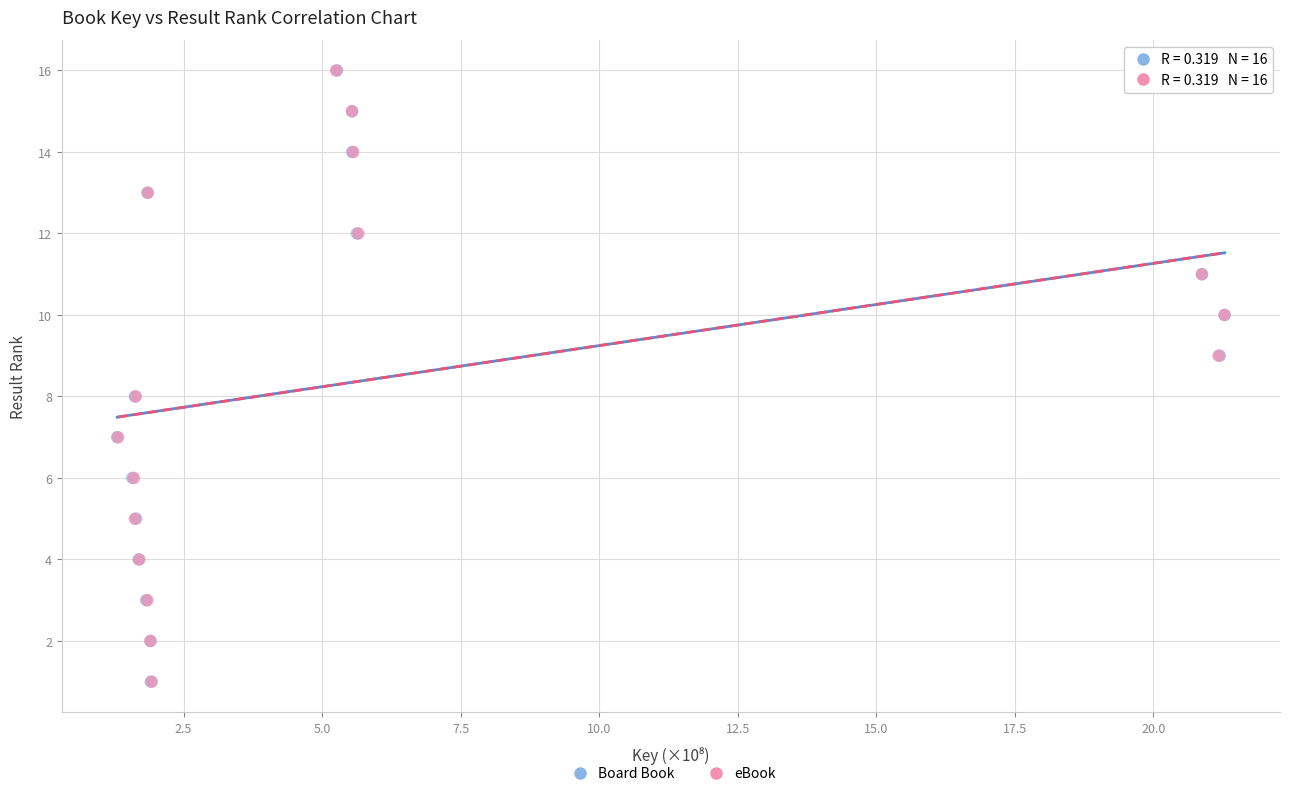

What are all the series names shown in the legend?

Board Book, eBook